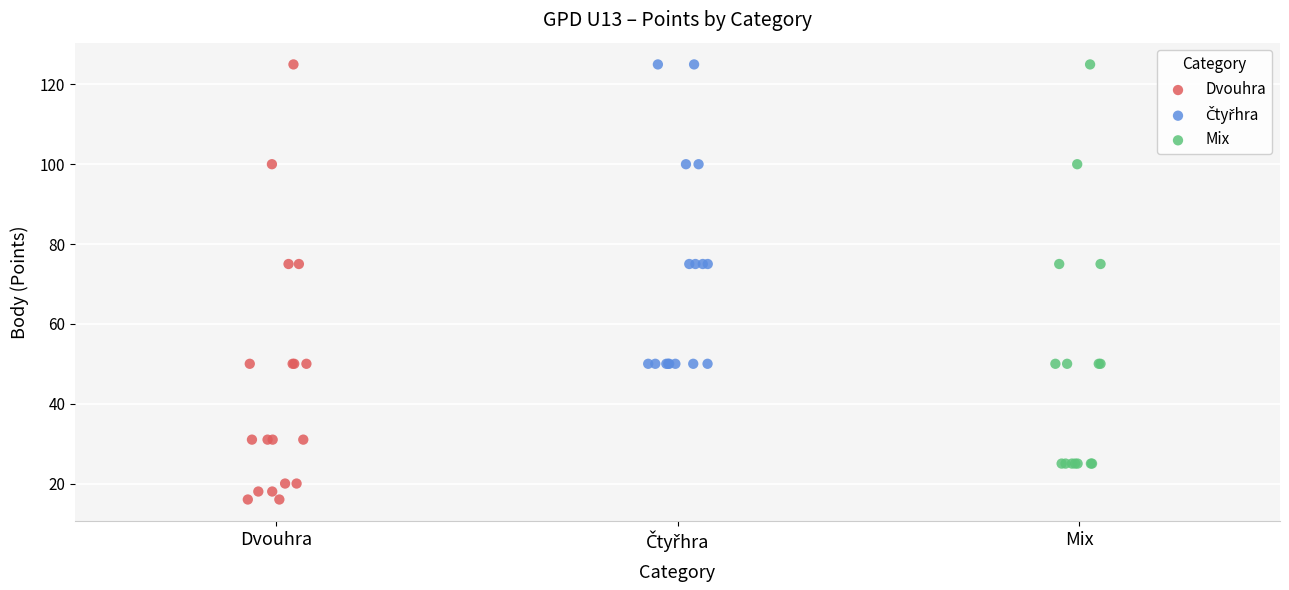

Which series reaches the minimum Y coordinate?

Dvouhra